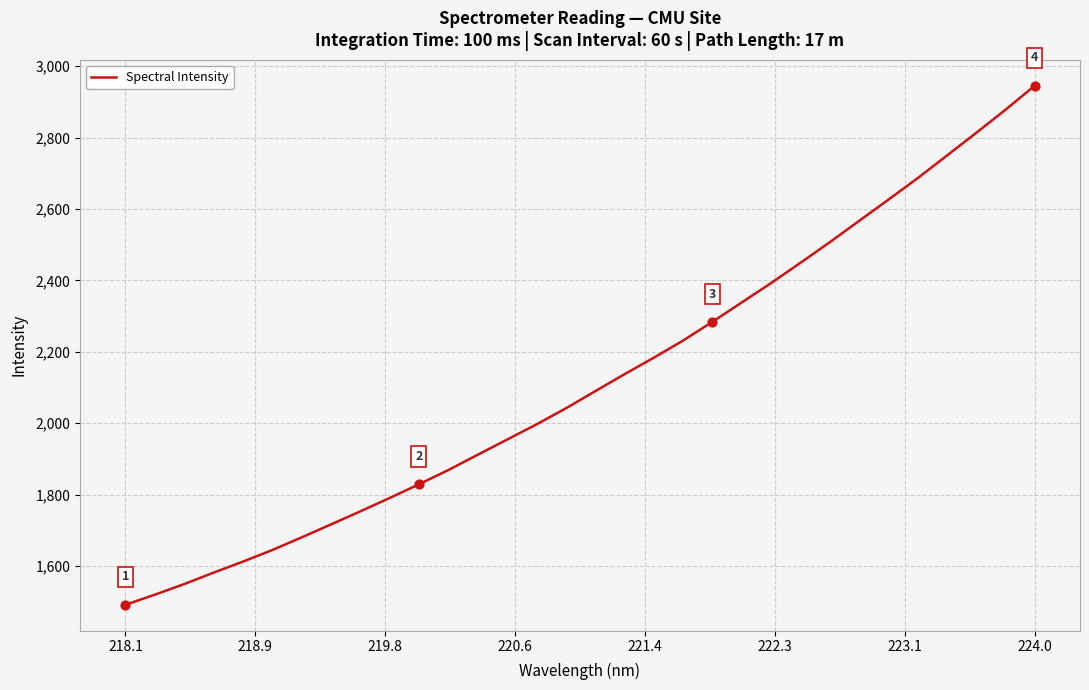

What is the minimum value shown in the chart?

1491.5